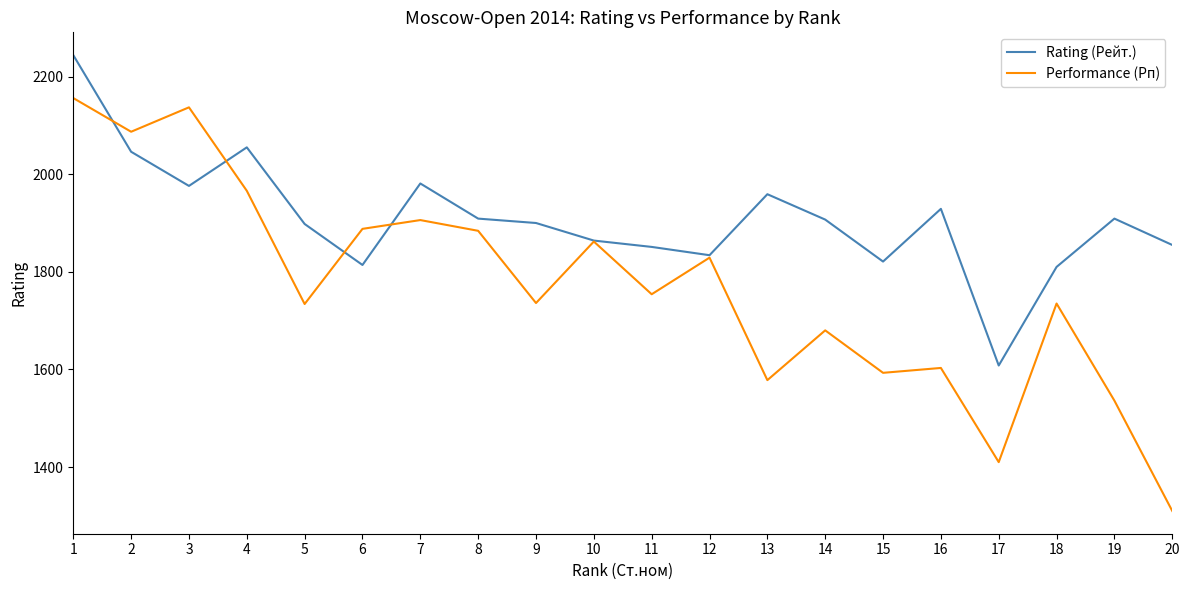

What is the difference between the maximum and minimum values in the Performance (Рп) series?

846